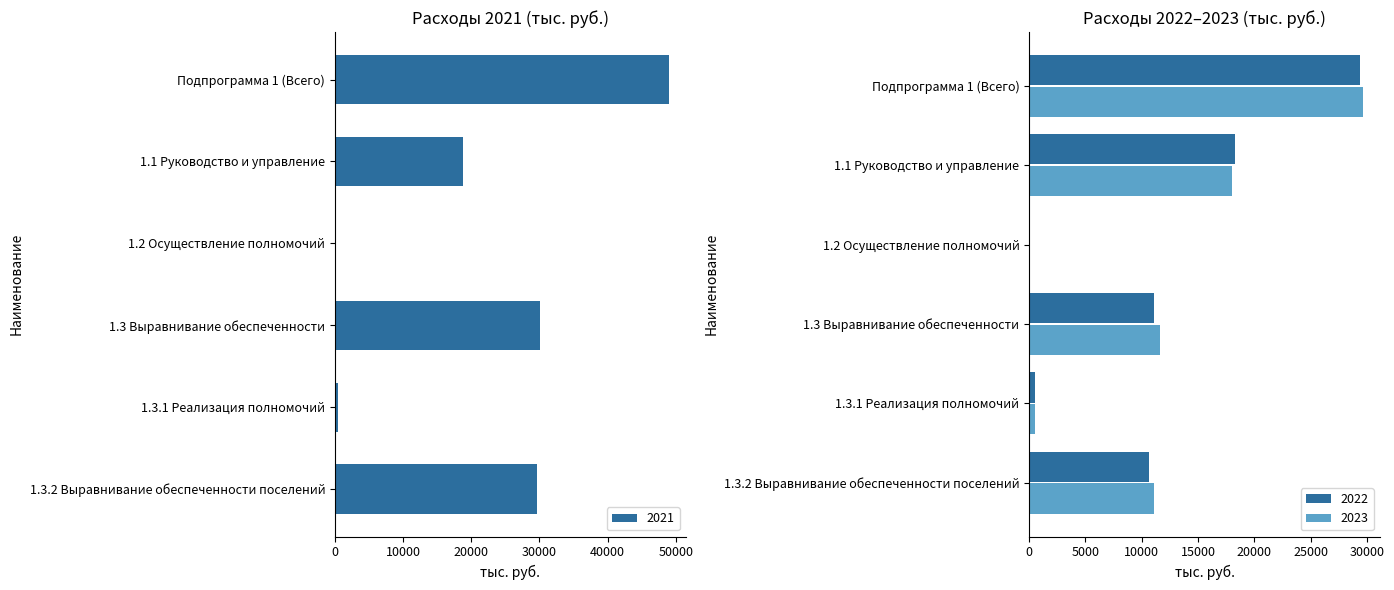

Reading right to left, list all the values displayed in this chart.

2021: 29631.5	505.1	30136.6	18.5	18862.4	49017.5
2022: 10602.6	496.7	11099.3	18.5	18274.2	29392.0
2023: 11117.5	492.5	11610.0	18.5	18044.4	29672.9